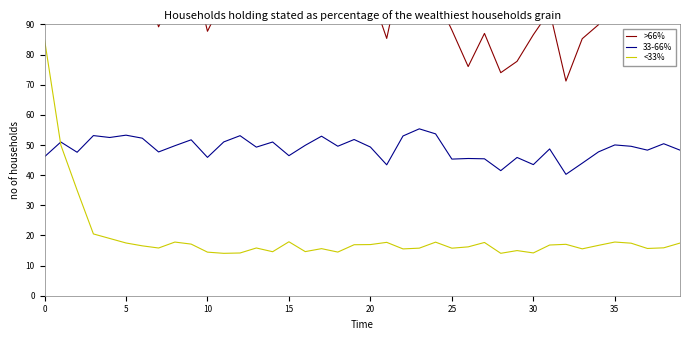

How many values in the 33-66% series exceed 49?

22